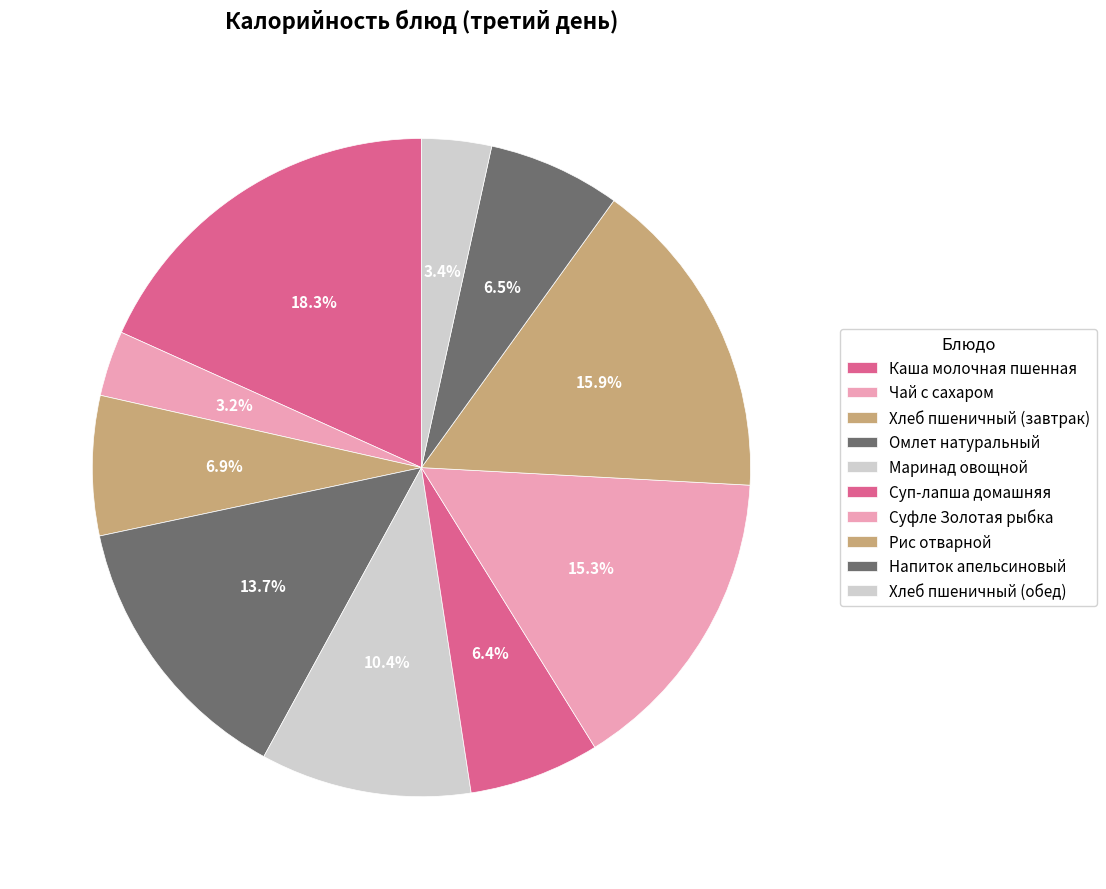

How many slices are in this pie chart?

10